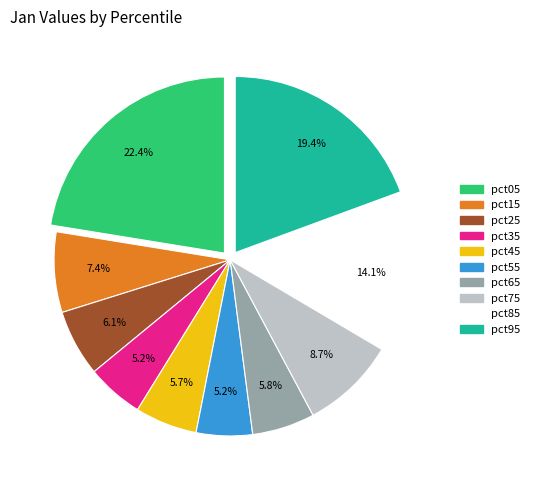

Is there any slice that represents more than half of the pie?

No